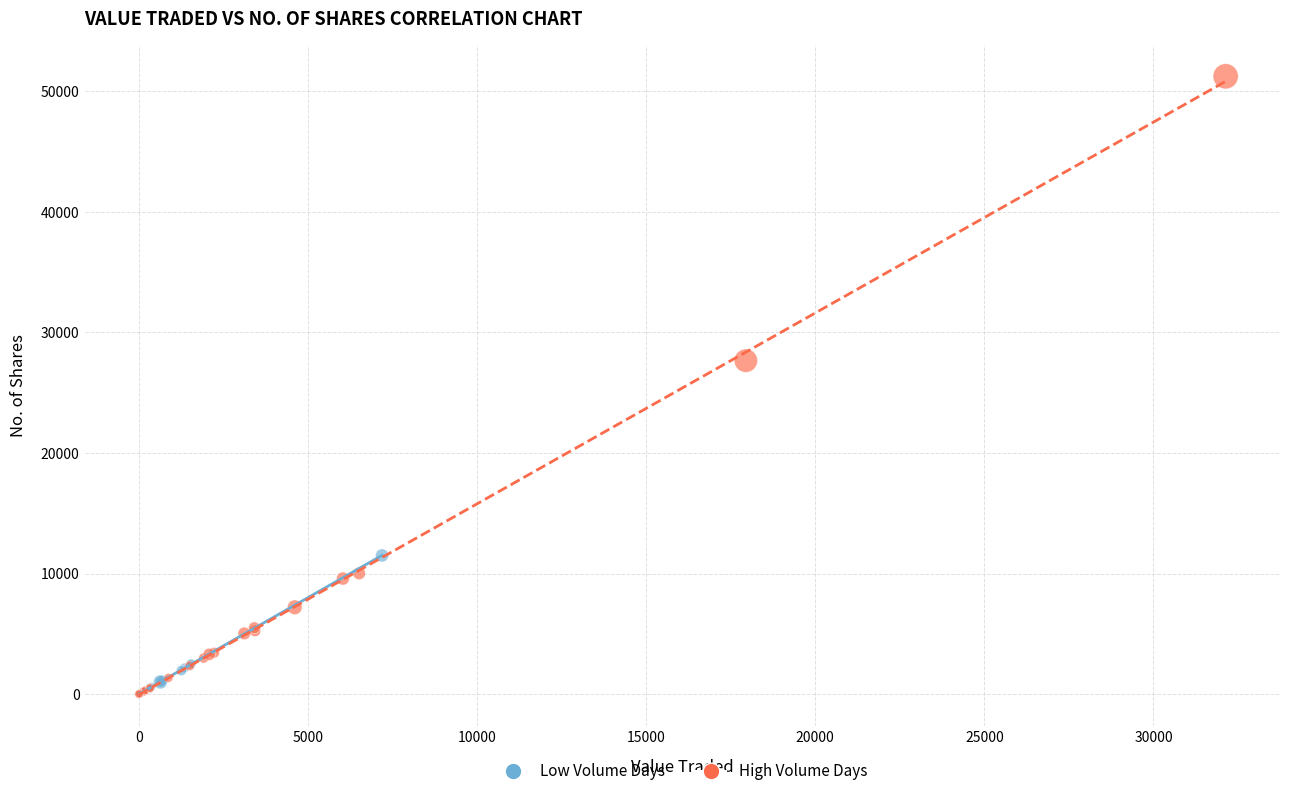

Which series has the largest Y range (max minus min)?

High Volume Days